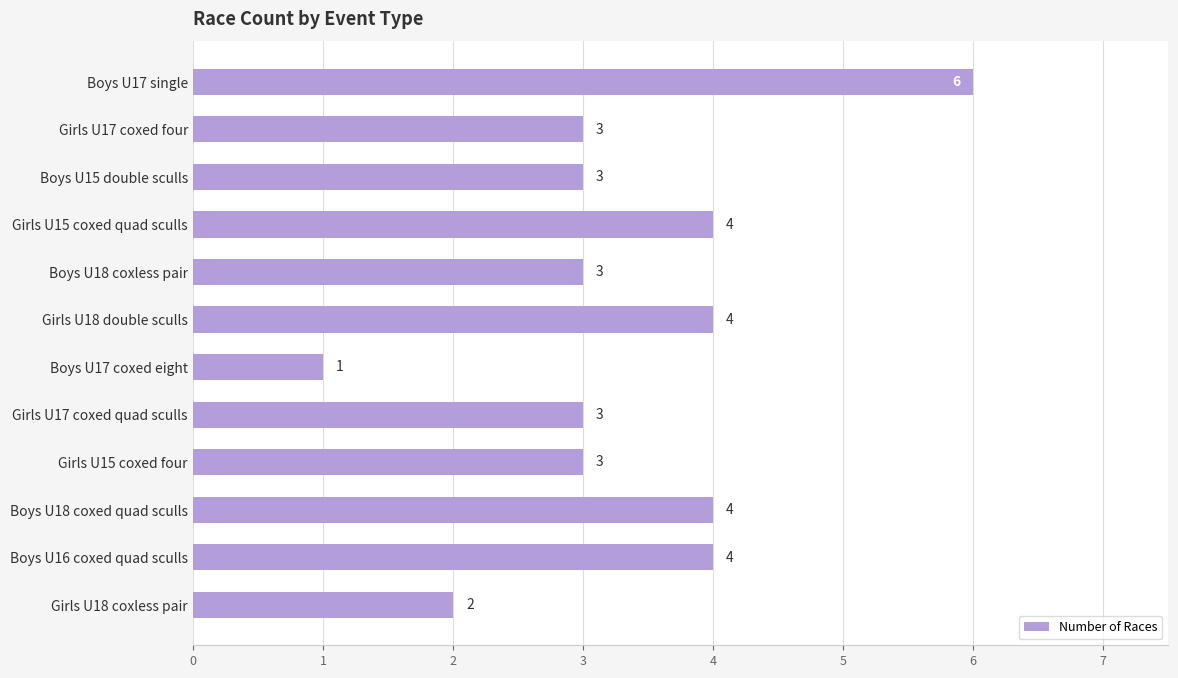

The value at Girls U18 coxless pair is 1. True or false?

False